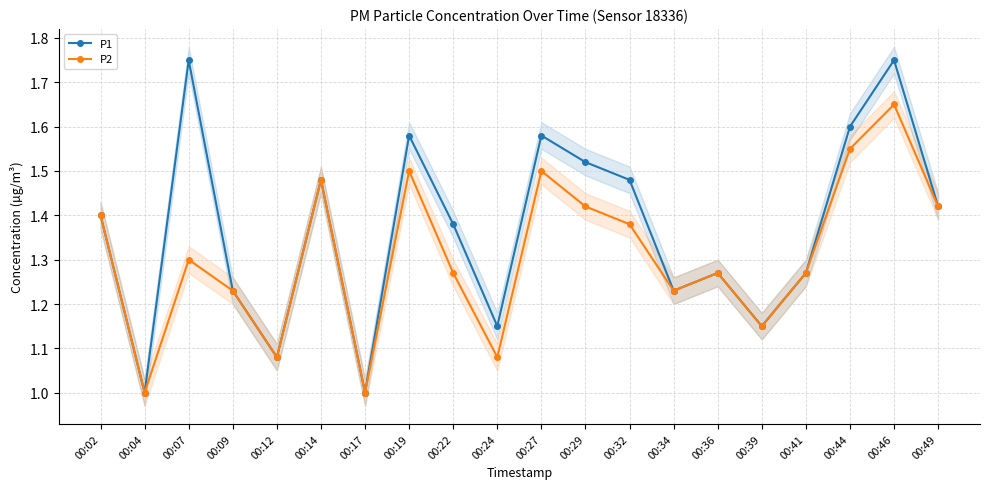

Reading right to left, transcribe all the data shown in this chart.

P1: 1.4	1.8	1.6	1.3	1.1	1.3	1.2	1.5	1.5	1.6	1.1	1.4	1.6	1.0	1.5	1.1	1.2	1.8	1.0	1.4
P2: 1.4	1.6	1.6	1.3	1.1	1.3	1.2	1.4	1.4	1.5	1.1	1.3	1.5	1.0	1.5	1.1	1.2	1.3	1.0	1.4